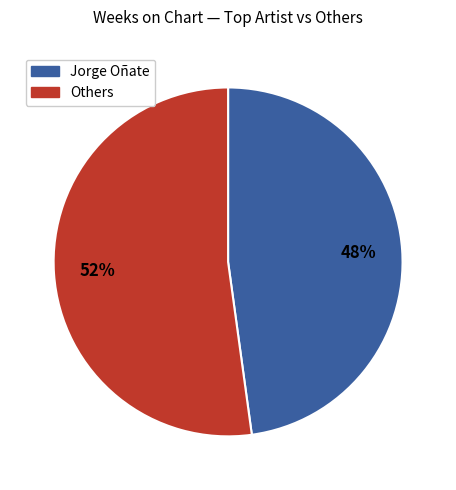

To the nearest percent, what is the difference between the largest and smallest slice percentages?

4%